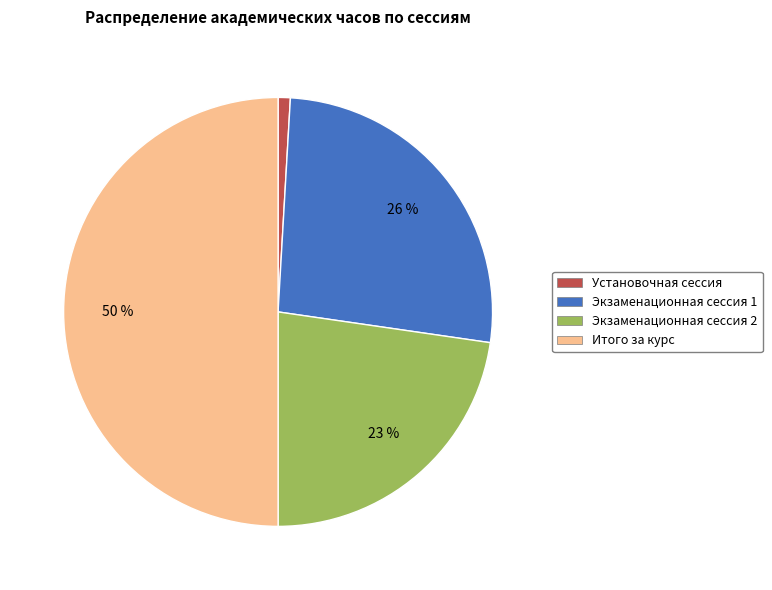

Between Экзаменационная сессия 1 and Установочная сессия, which is larger?

Экзаменационная сессия 1